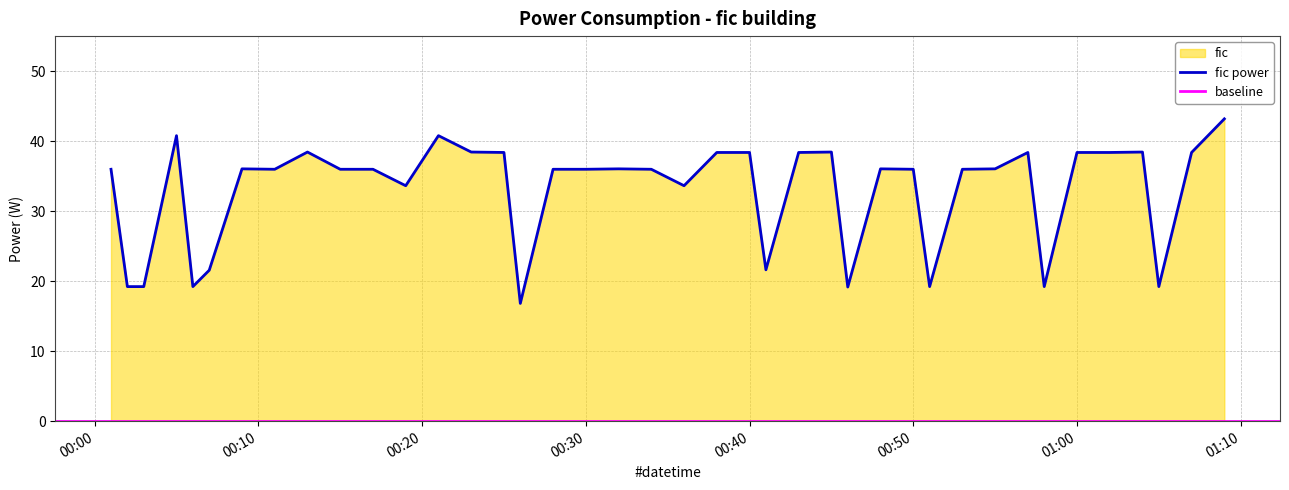

The value at 2023-04-19T00:06:00 is 19.2. True or false?

True